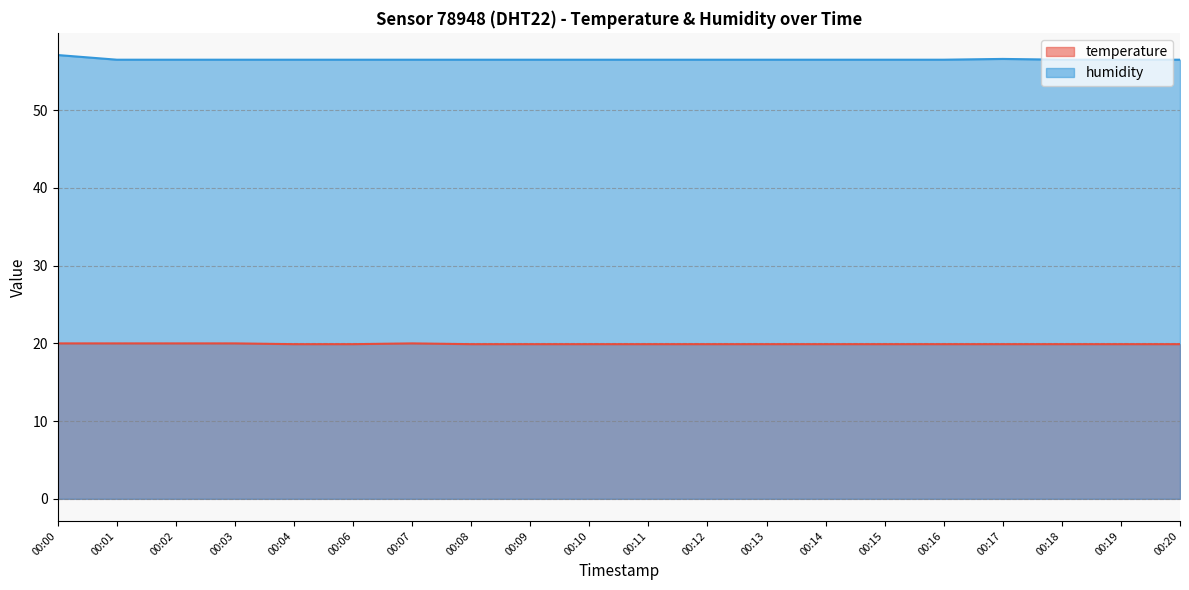

True or false: humidity has more than 0 interior local peaks.

True